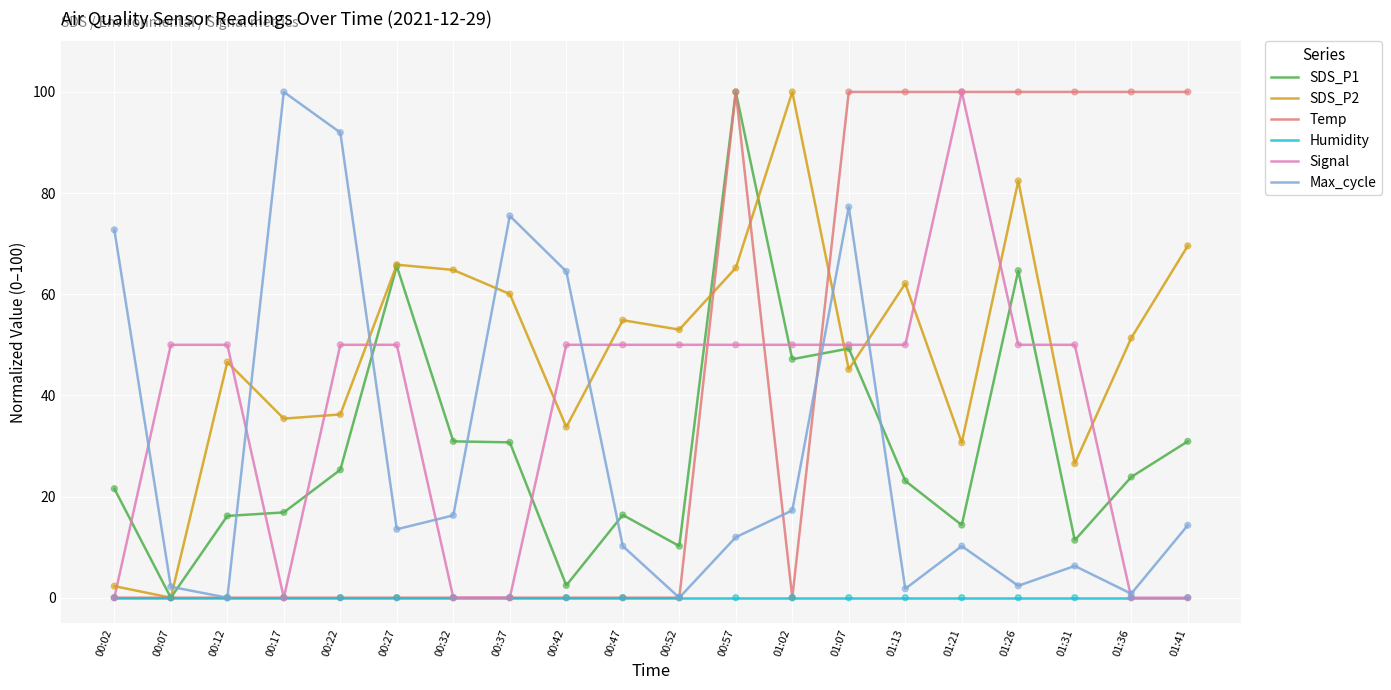

What is the total value across all series at 01:21?

255.2